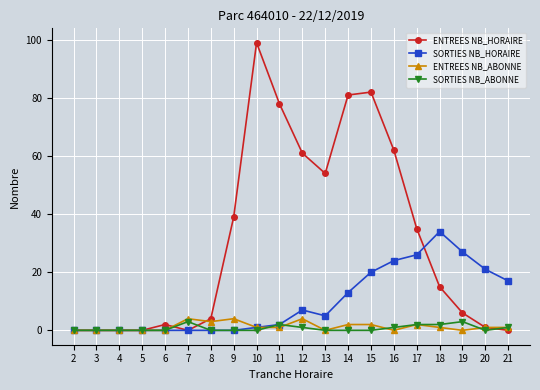

Is the value of SORTIES NB_ABONNE at 19 greater than the value of ENTREES NB_ABONNE at 4?

Yes